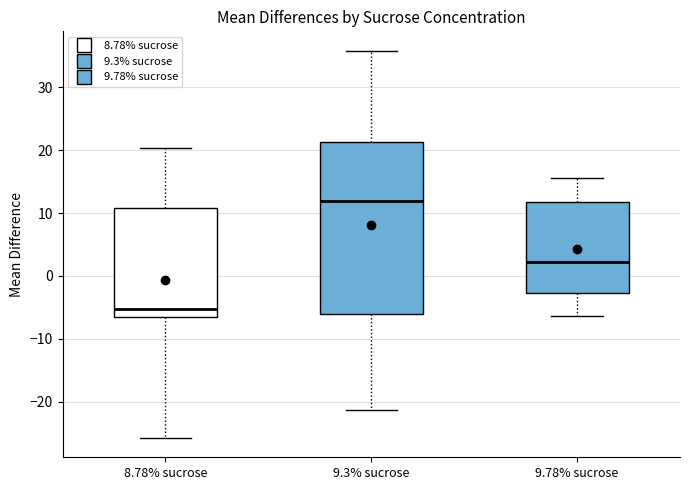

Which box is the tallest, from its lower edge to its upper edge?

9.3% sucrose